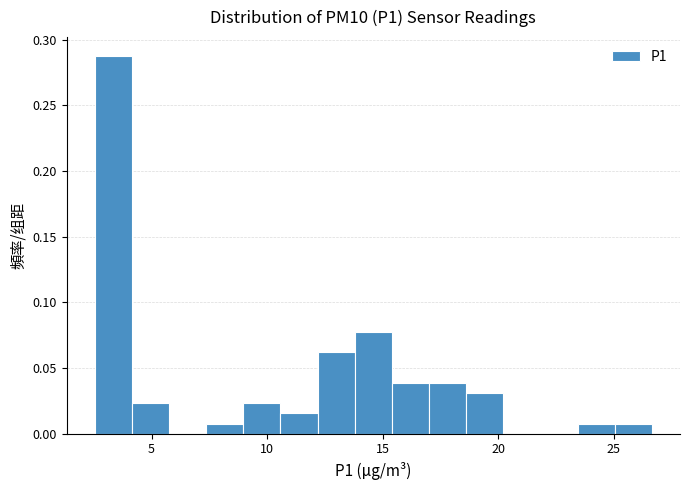

Around what value on the x-axis is the tallest bar? Give the approximate position of its centre, as read against the axis.

3.5